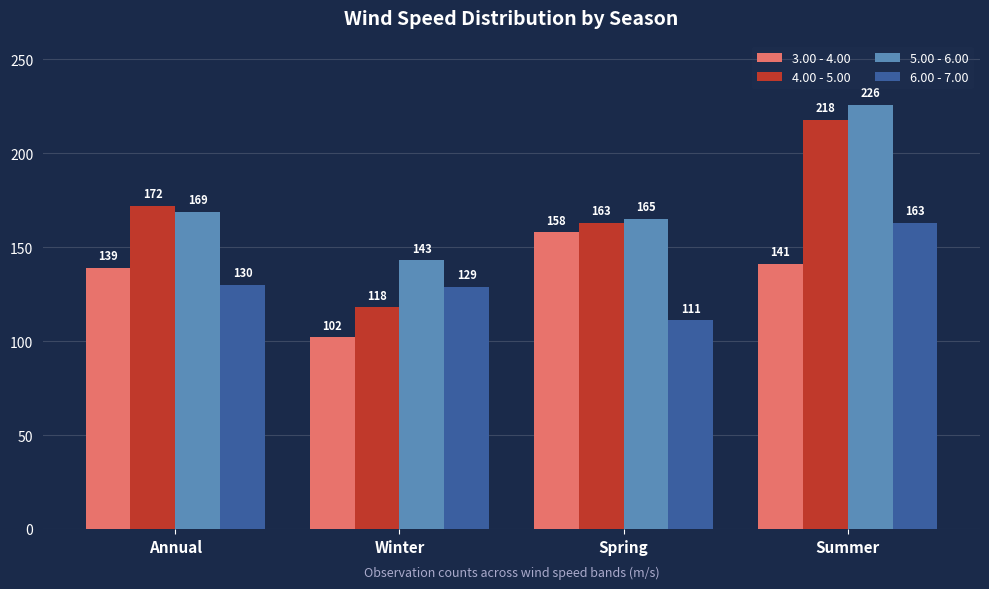

Reading right to left, list all the values displayed in this chart.

3.00 - 4.00: Summer=141	Spring=158	Winter=102	Annual=139
4.00 - 5.00: Summer=218	Spring=163	Winter=118	Annual=172
5.00 - 6.00: Summer=226	Spring=165	Winter=143	Annual=169
6.00 - 7.00: Summer=163	Spring=111	Winter=129	Annual=130